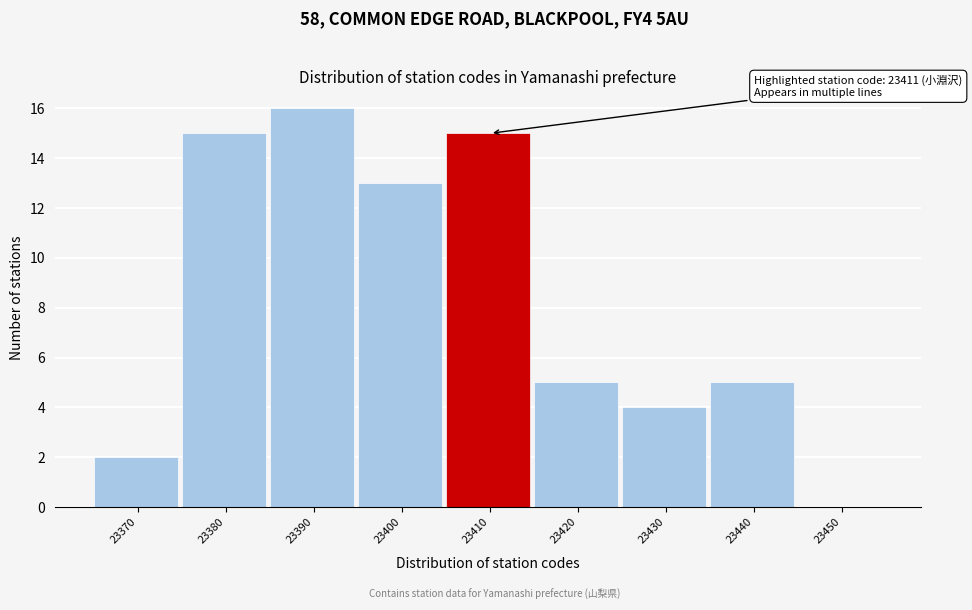

Reading left to right, extract all data points from this chart.

23370=2	23380=15	23390=16	23400=13	23410=15	23420=5	23430=4	23440=5	23450=0